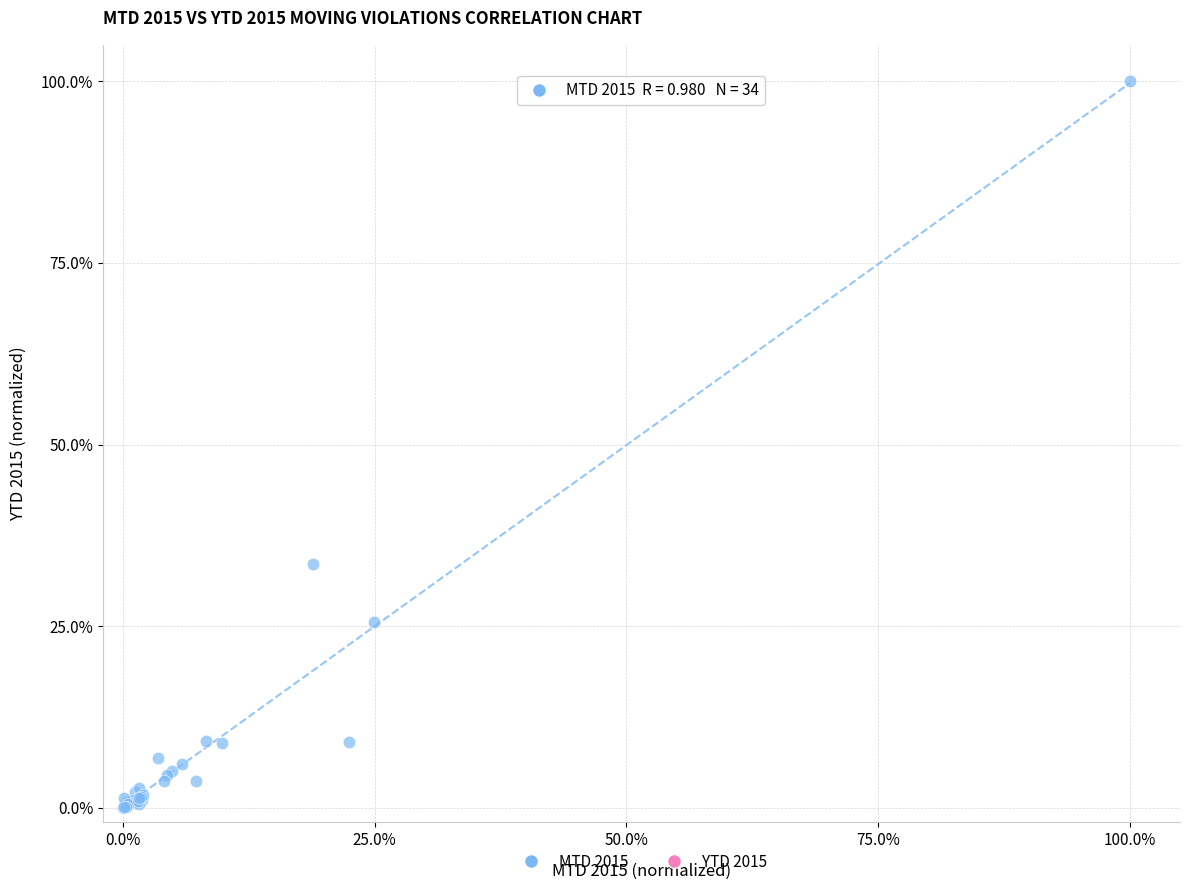

What Y value in the scatter plot is closest to 50?

33.5